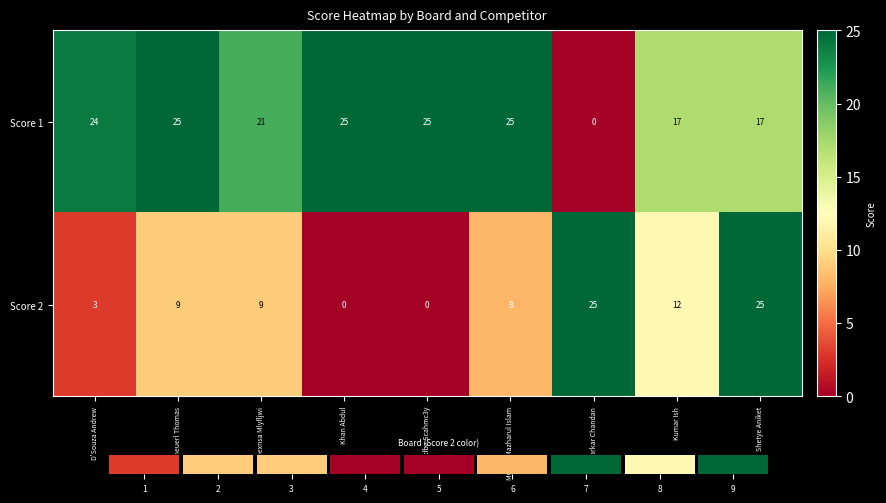

Where is Score 2 nearest to the value 12?

Kumar Ish